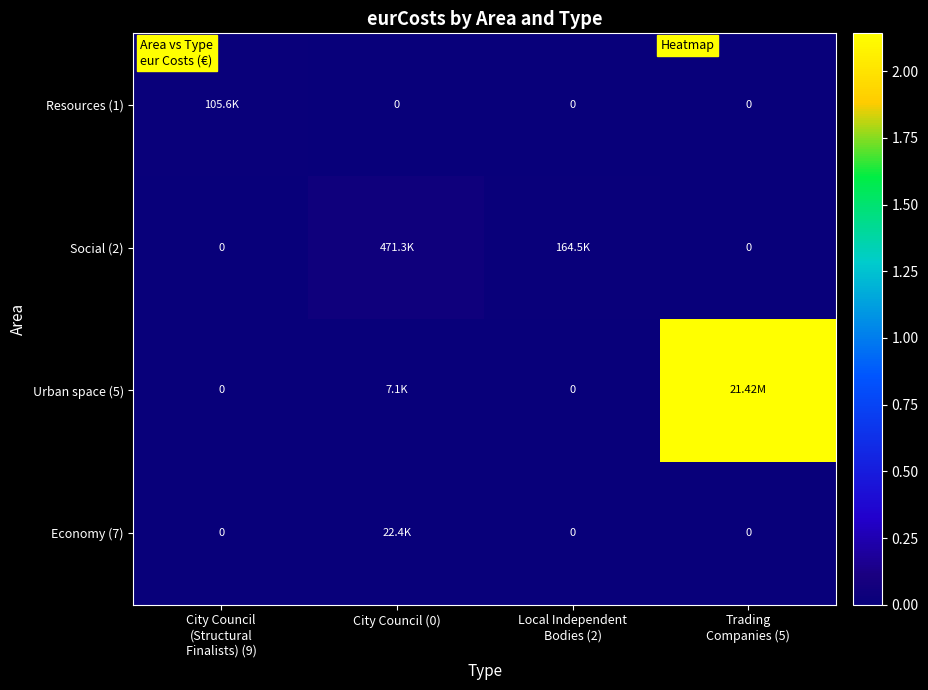

True or false: Economy (7) has a value of -14169.8 at Trading Companies (5).

False